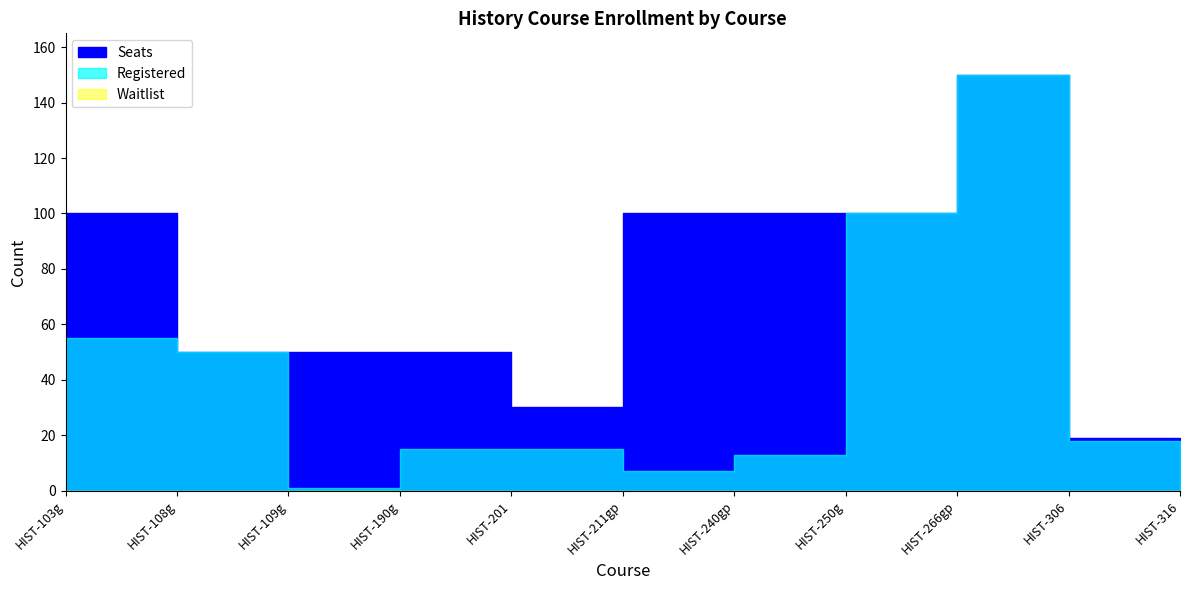

Is the value of Seats at HIST-103g greater than the value of Registered at HIST-266gp?

No